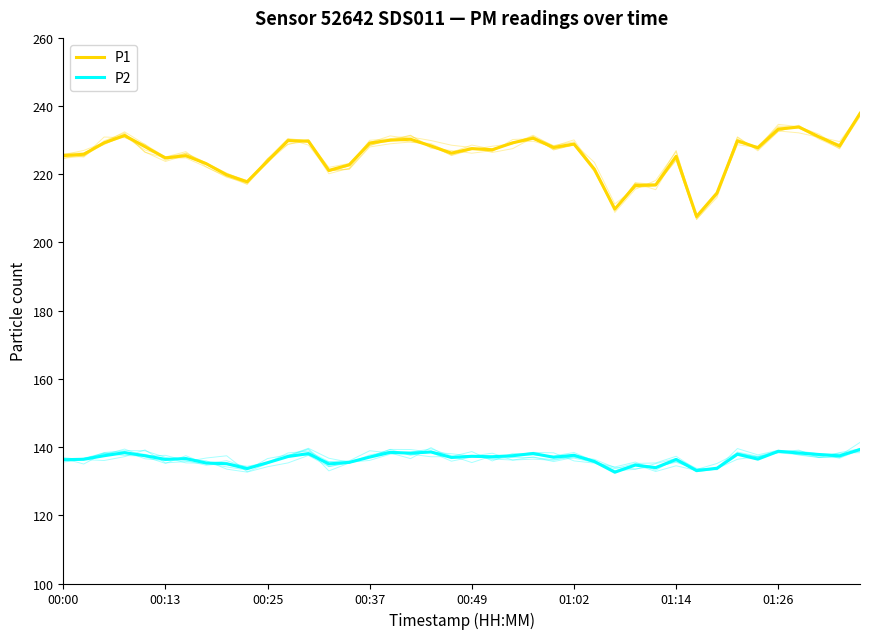

What are all the series names shown in the legend?

P1, P2